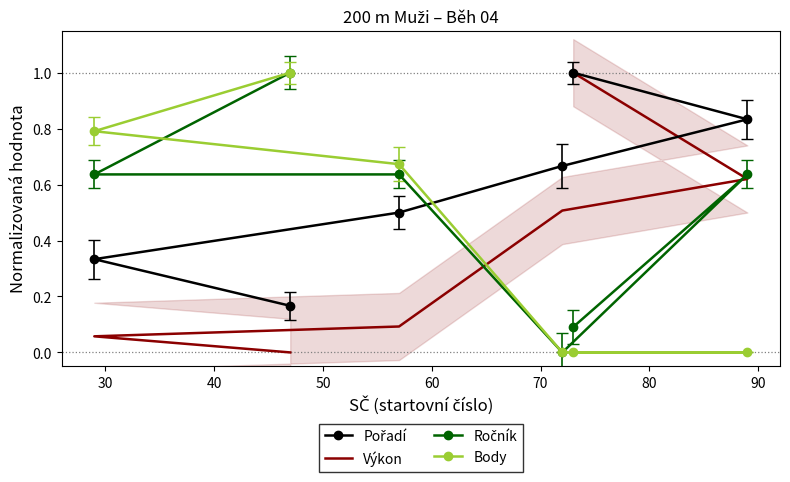

Does the chart have visible grid lines?

No